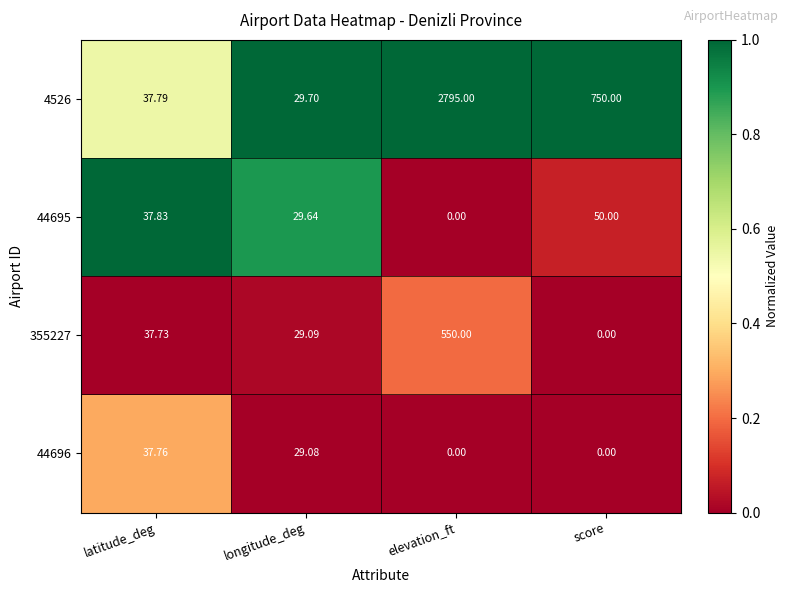

At which label is 44696 closest to 18?

longitude_deg